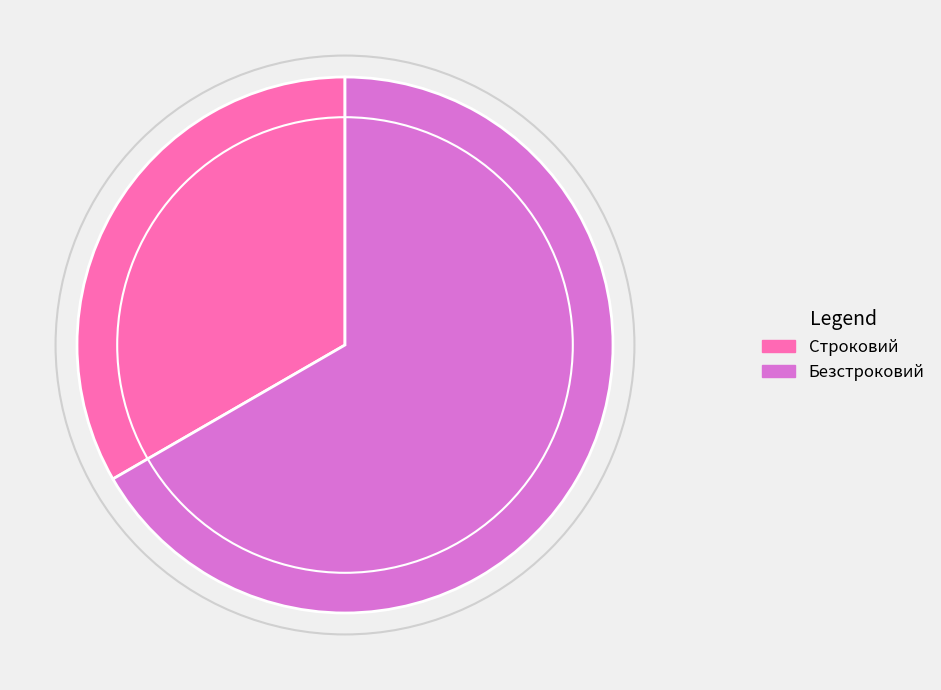

What is the smallest slice in the pie chart?

Строковий